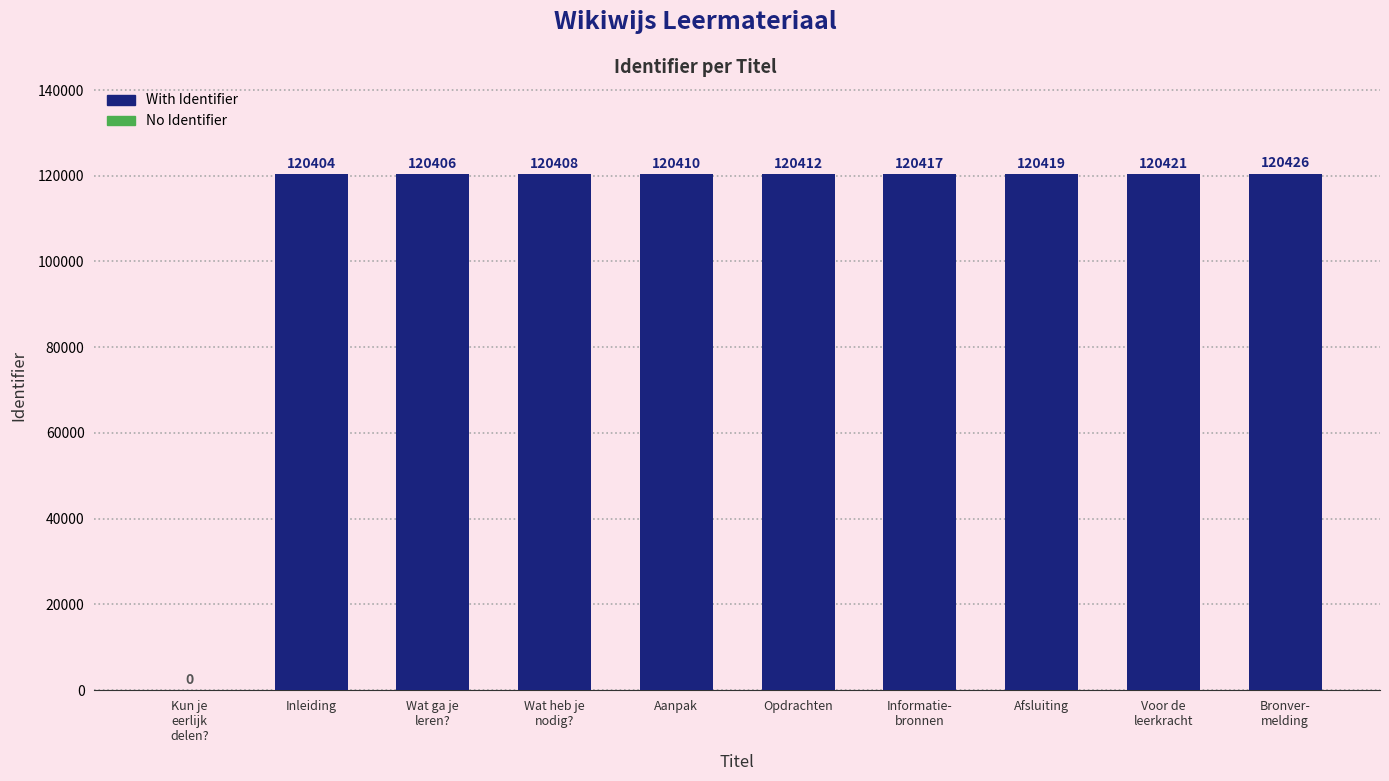

What is the ratio of the value at Bronver-
melding to the value at Inleiding?

1.0